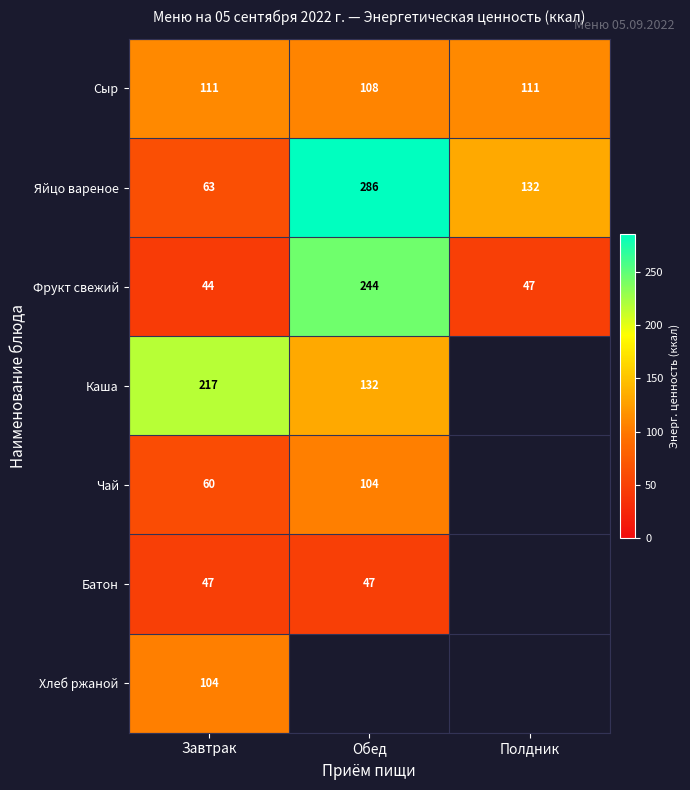

Where does the Фрукт свежий series first go above 47?

Обед